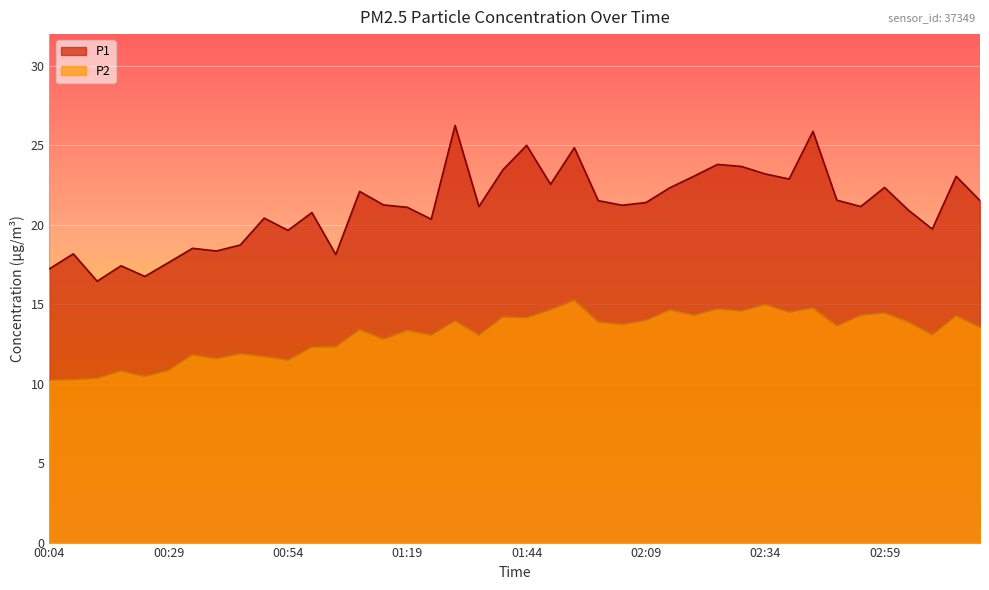

What position from the left is 02:04?

25